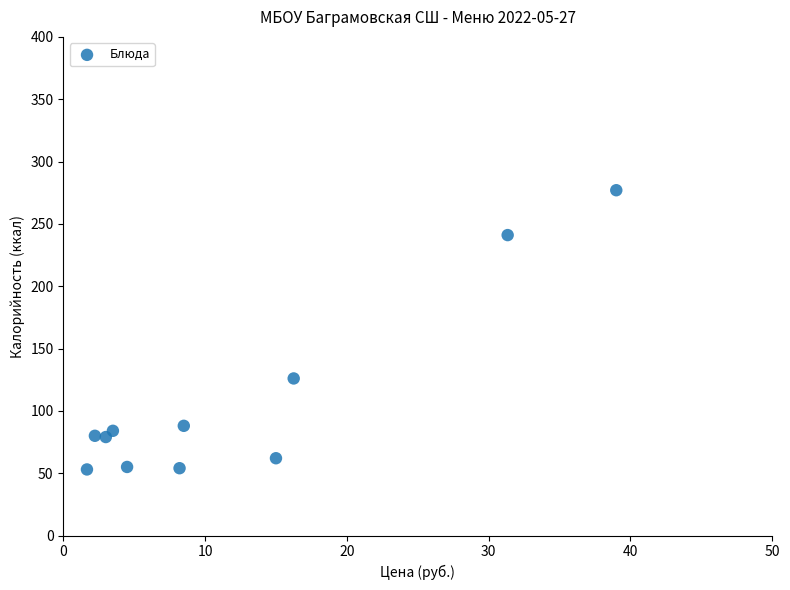

What Y value in the scatter plot is closest to 165?

126